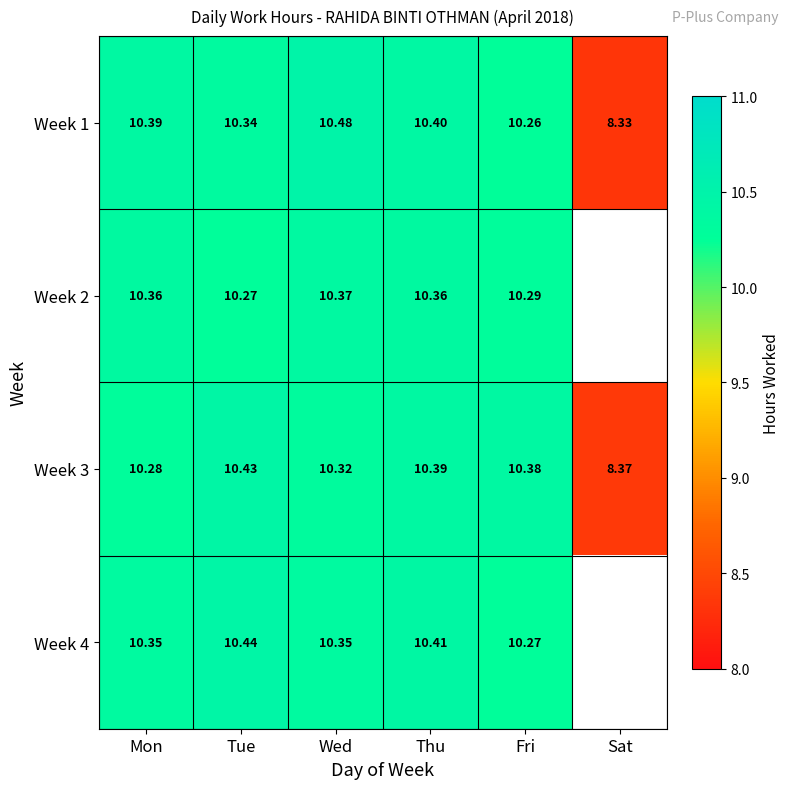

Is it true that Week 4 equals 4.9 at Thu?

False